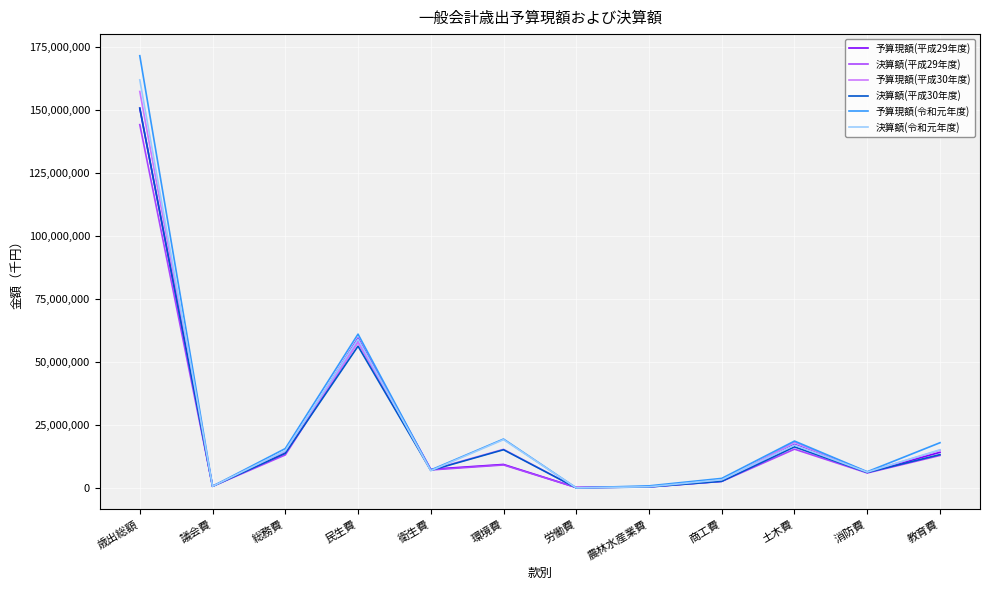

What is the total value across all series at 総務費?

86364098